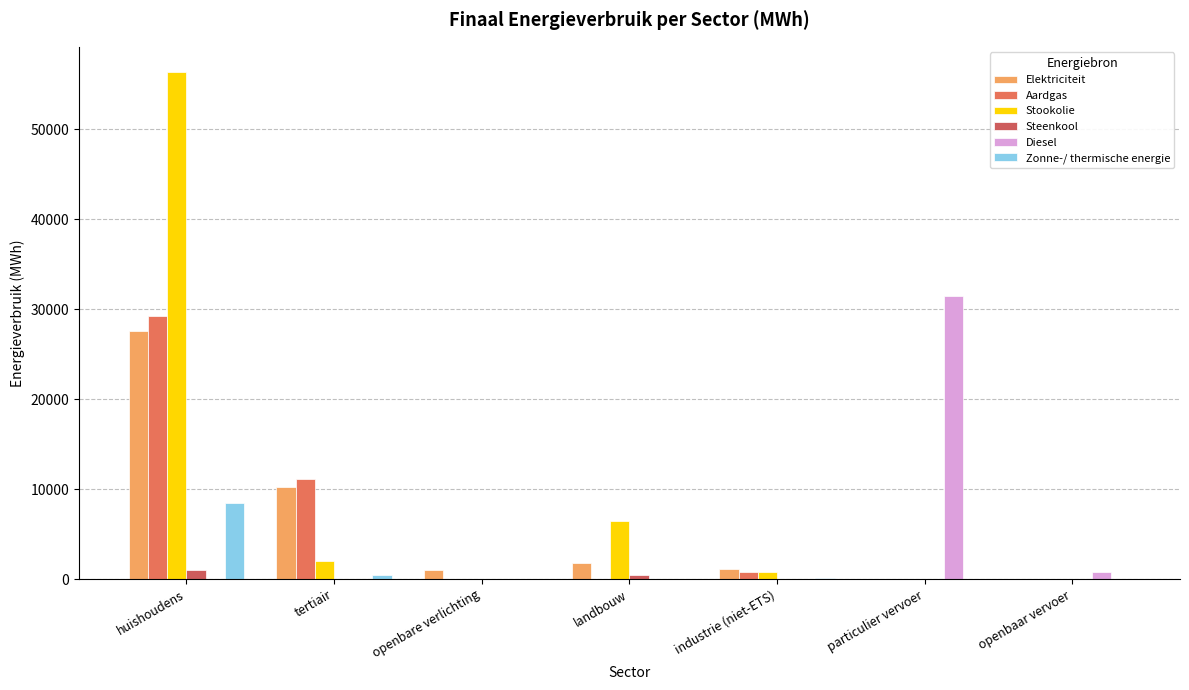

Rank the series by their maximum value, from lowest to highest.

Steenkool, Zonne-/ thermische energie, Elektriciteit, Aardgas, Diesel, Stookolie